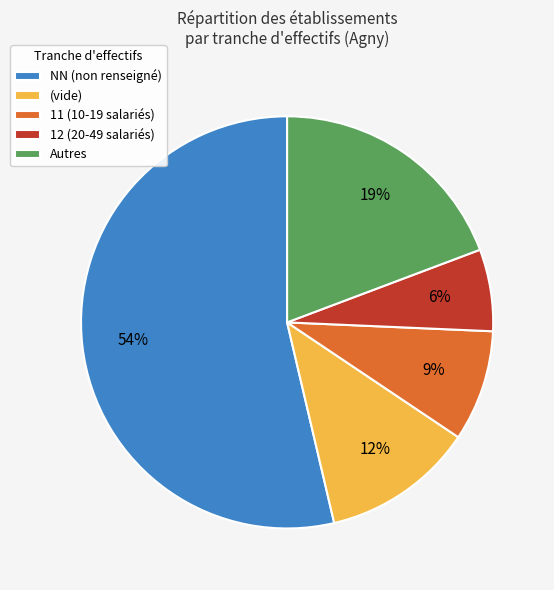

Rank the categories by value from highest to lowest.

NN (non renseigné), Autres, (vide), 11 (10-19 salariés), 12 (20-49 salariés)